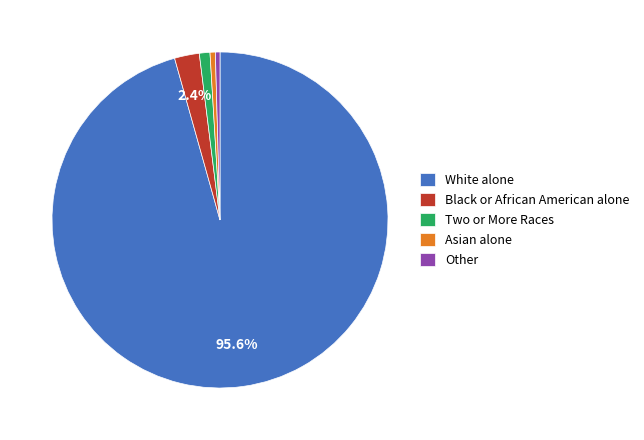

Which slice is the largest?

White alone